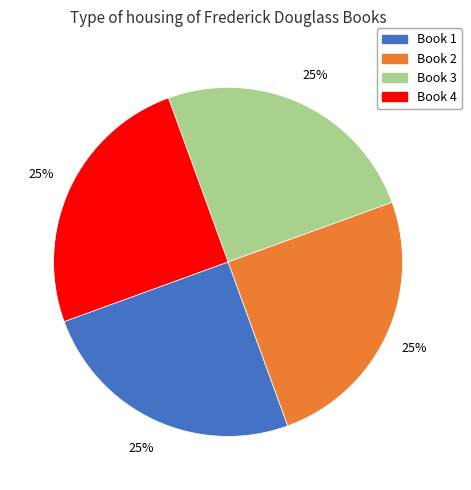

What percentage is the Book 3 slice, to the nearest percent?

25%